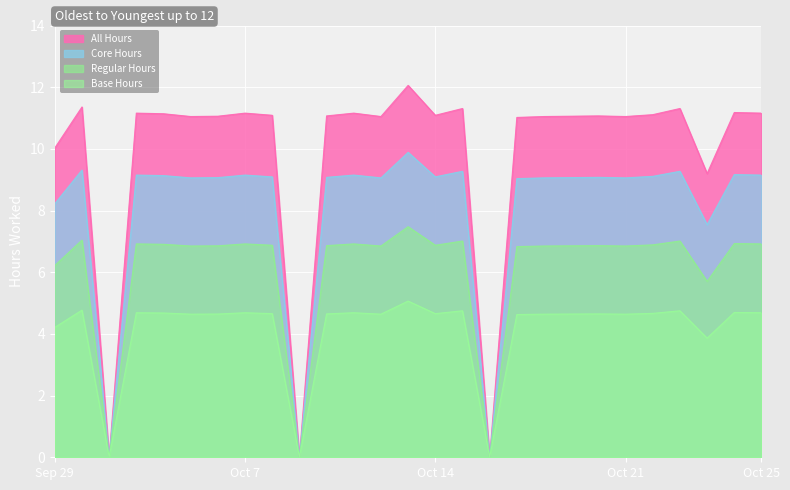

Does the chart display data point markers on the line(s)?

No